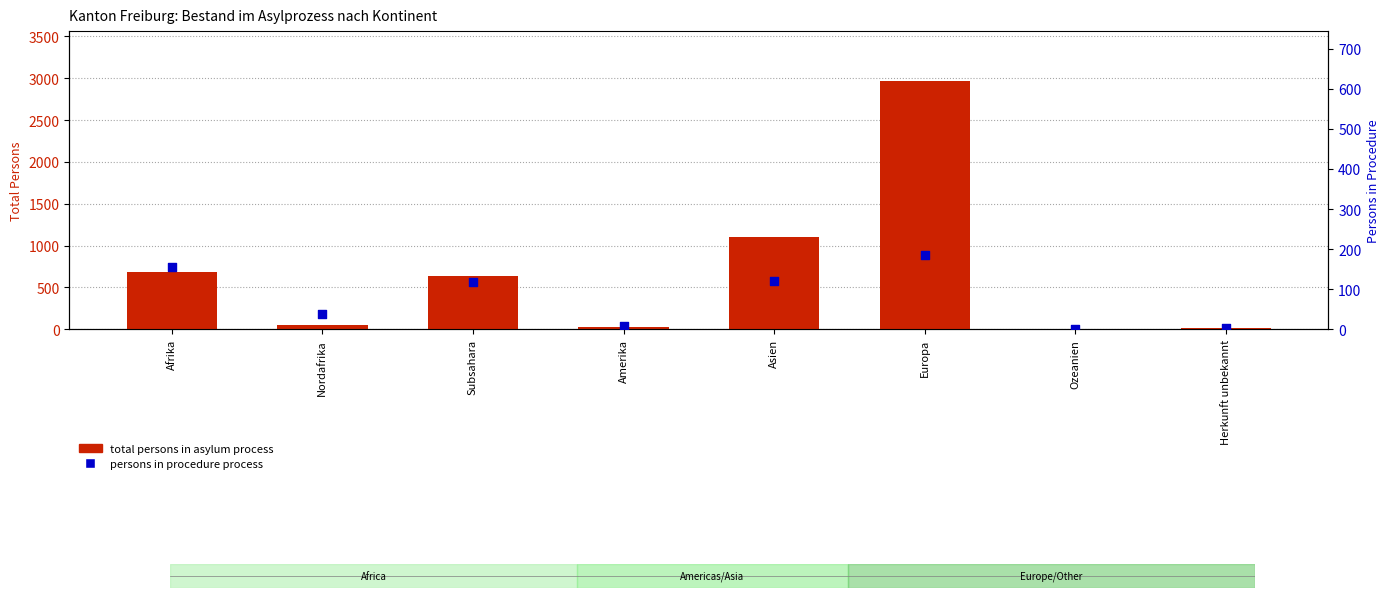

Which series has the largest total across all categories?

total persons in asylum process